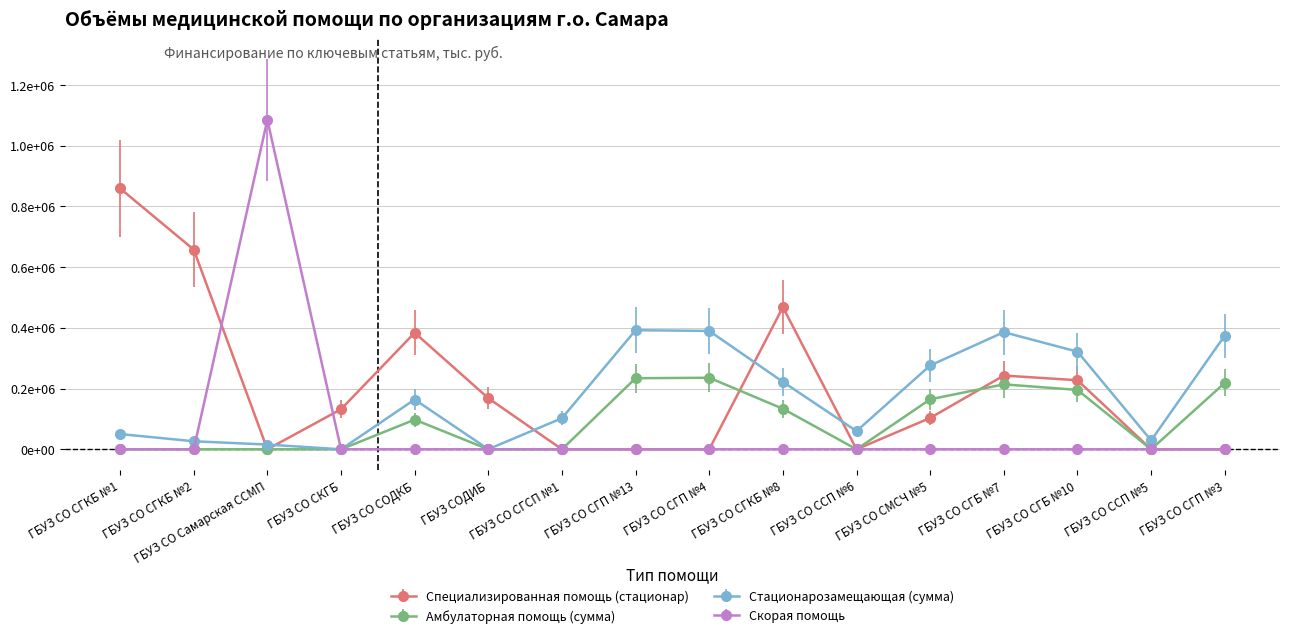

Where do Специализированная помощь (стационар) and Амбулаторная помощь (сумма) first cross each other?

ГБУЗ СО СГП №4 and ГБУЗ СО СГКБ №8